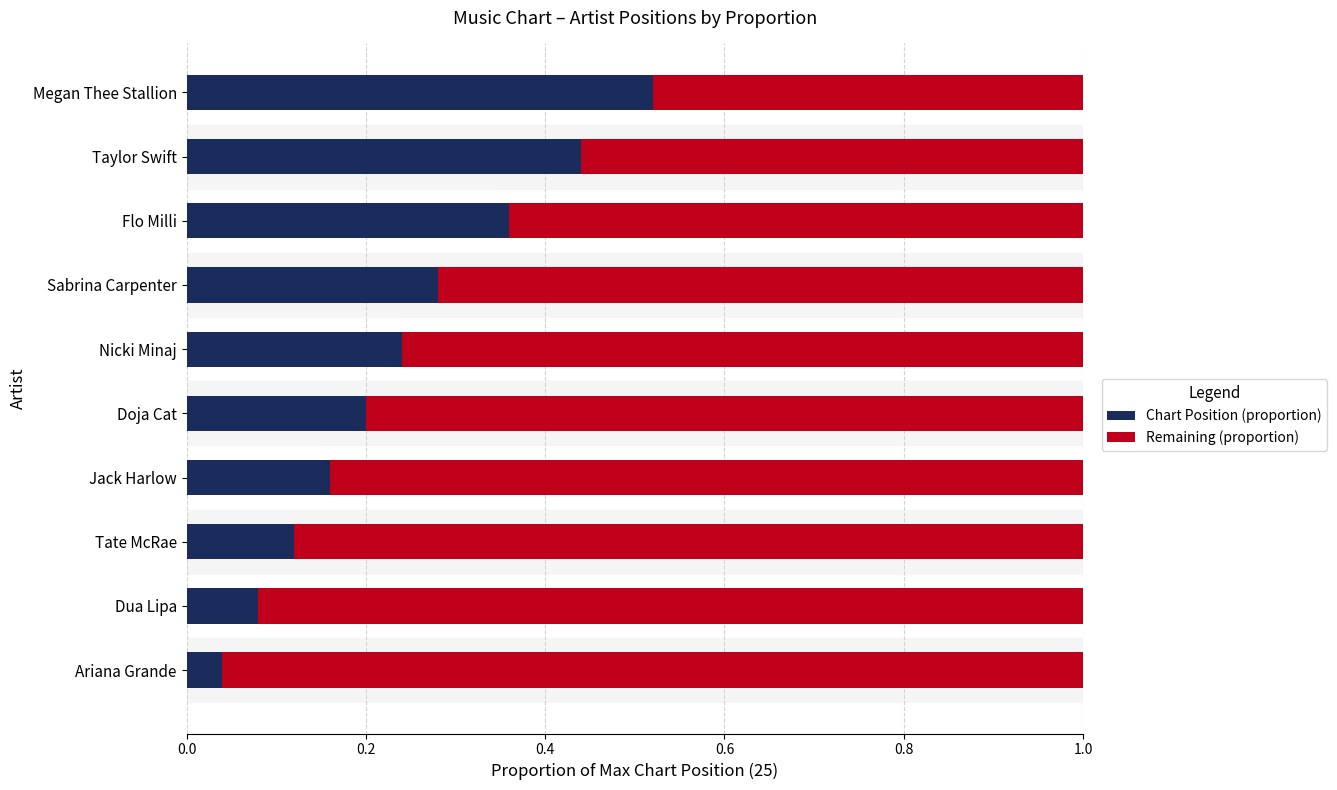

Which category has the highest value in the Chart Position (proportion) series?

Megan Thee Stallion